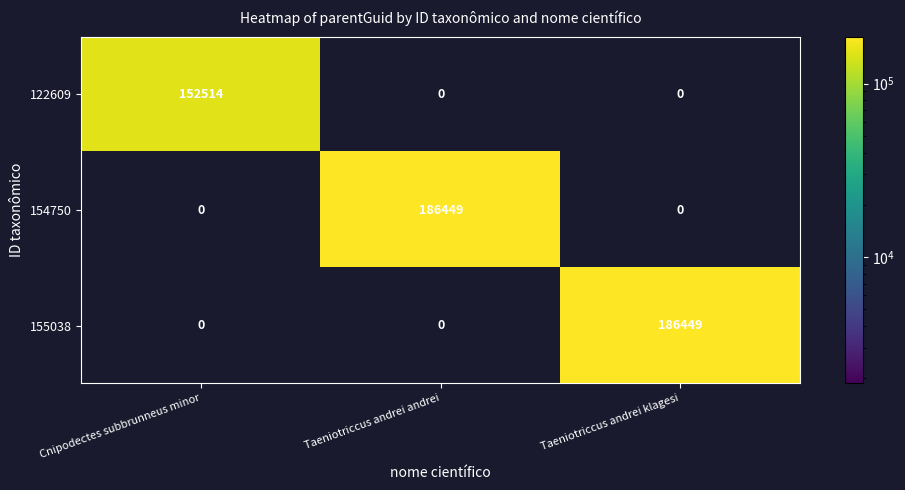

What is the spread (max minus min) of values at Taeniotriccus andrei klagesi?

186449